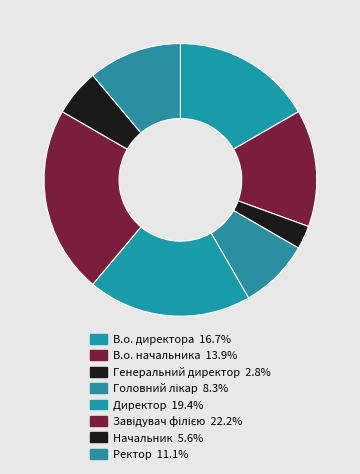

Which slice is the smallest?

Генеральний директор